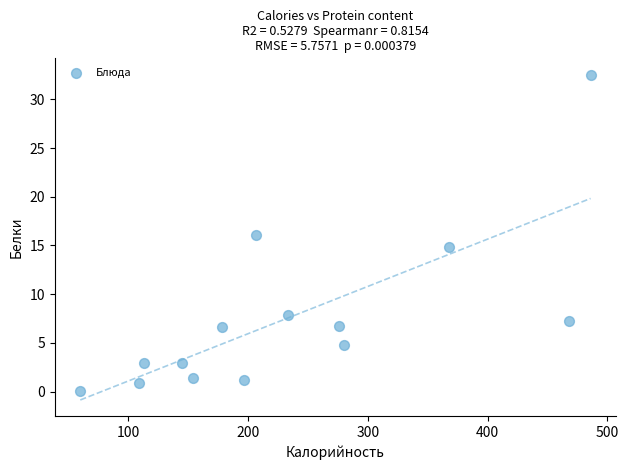

What is the range of Y values (max minus min)?

32.5